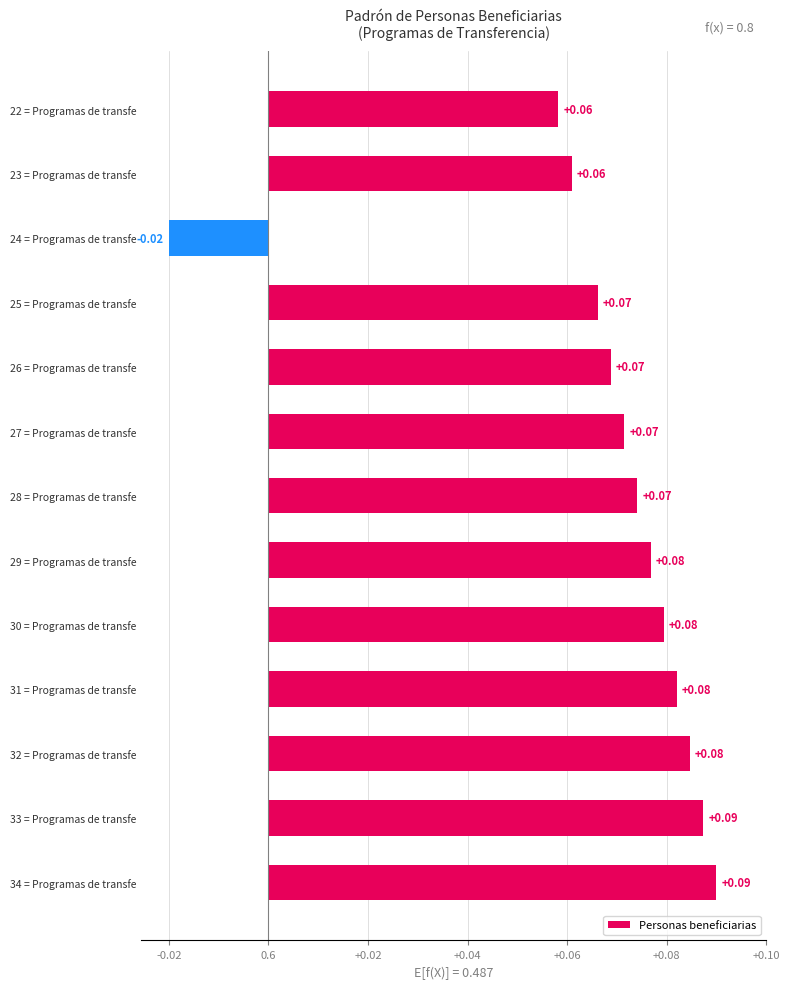

Are the bars horizontal?

Yes